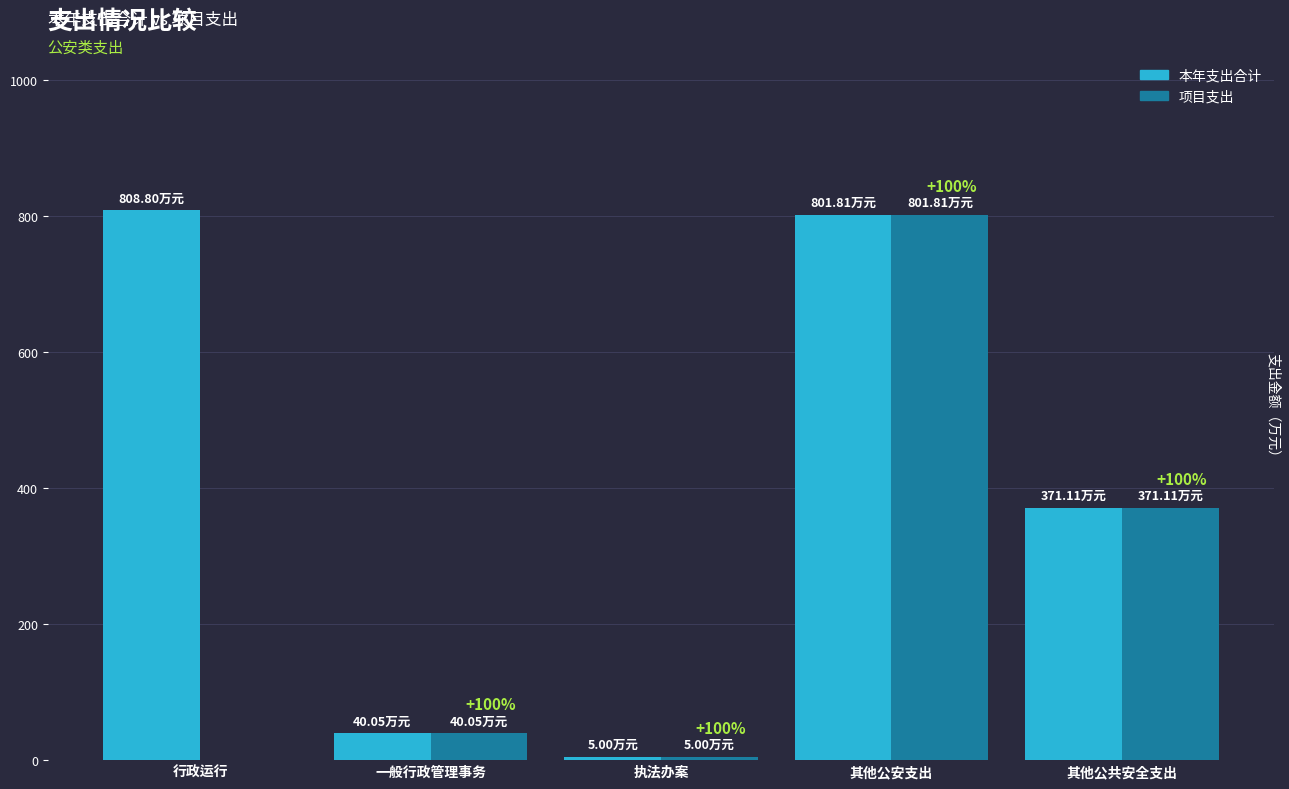

At which label does 项目支出 reach its peak?

其他公安支出